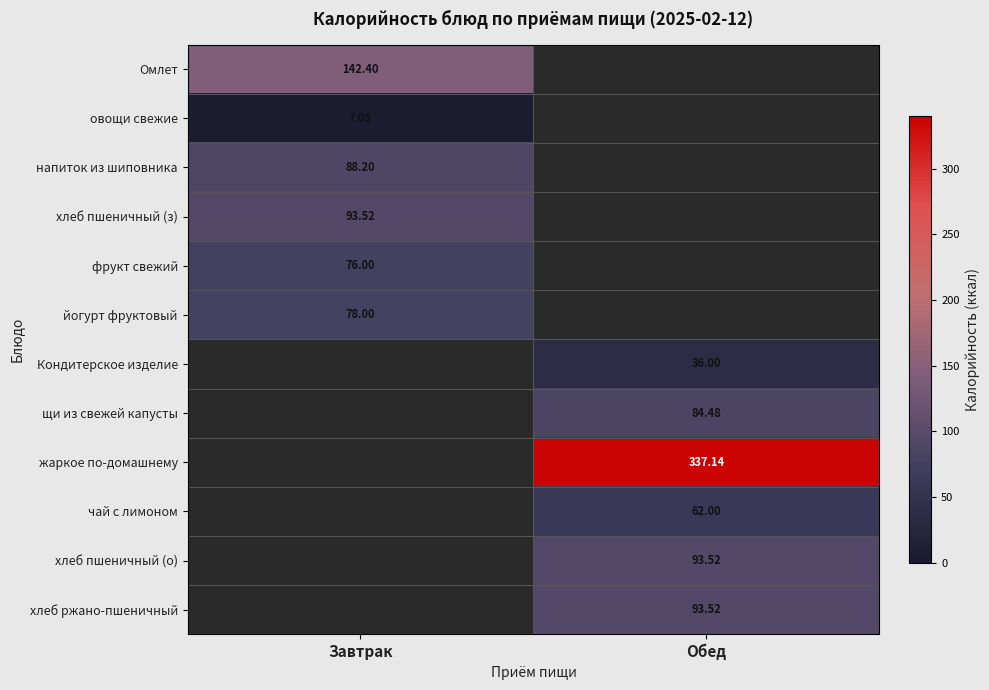

Is the value of фрукт свежий at Завтрак greater than the value of чай с лимоном at Обед?

Yes